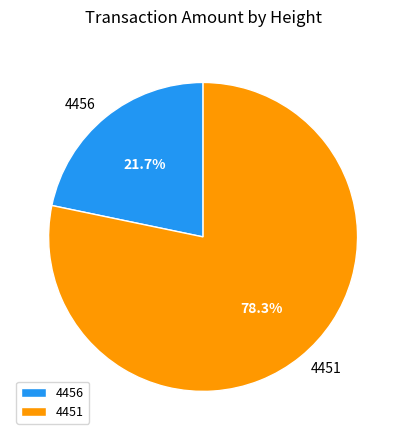

To the nearest percent, what portion does 4451 represent?

78%